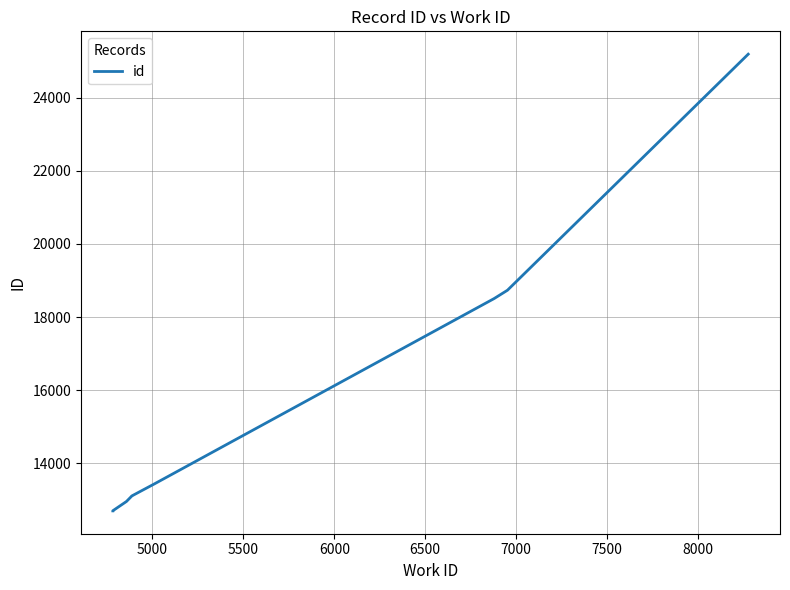

What is the greatest value displayed?

25189